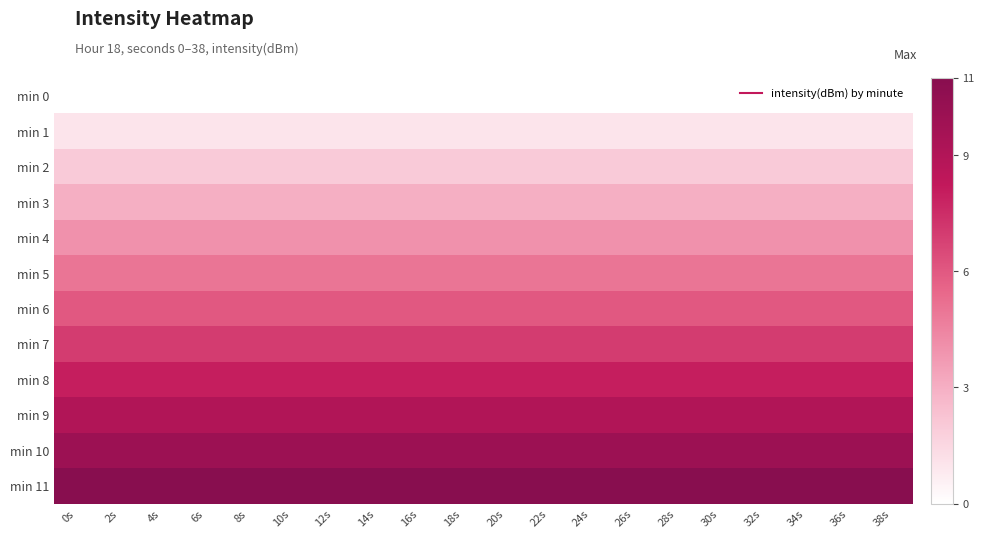

What is the total value across all series at 24s?

66